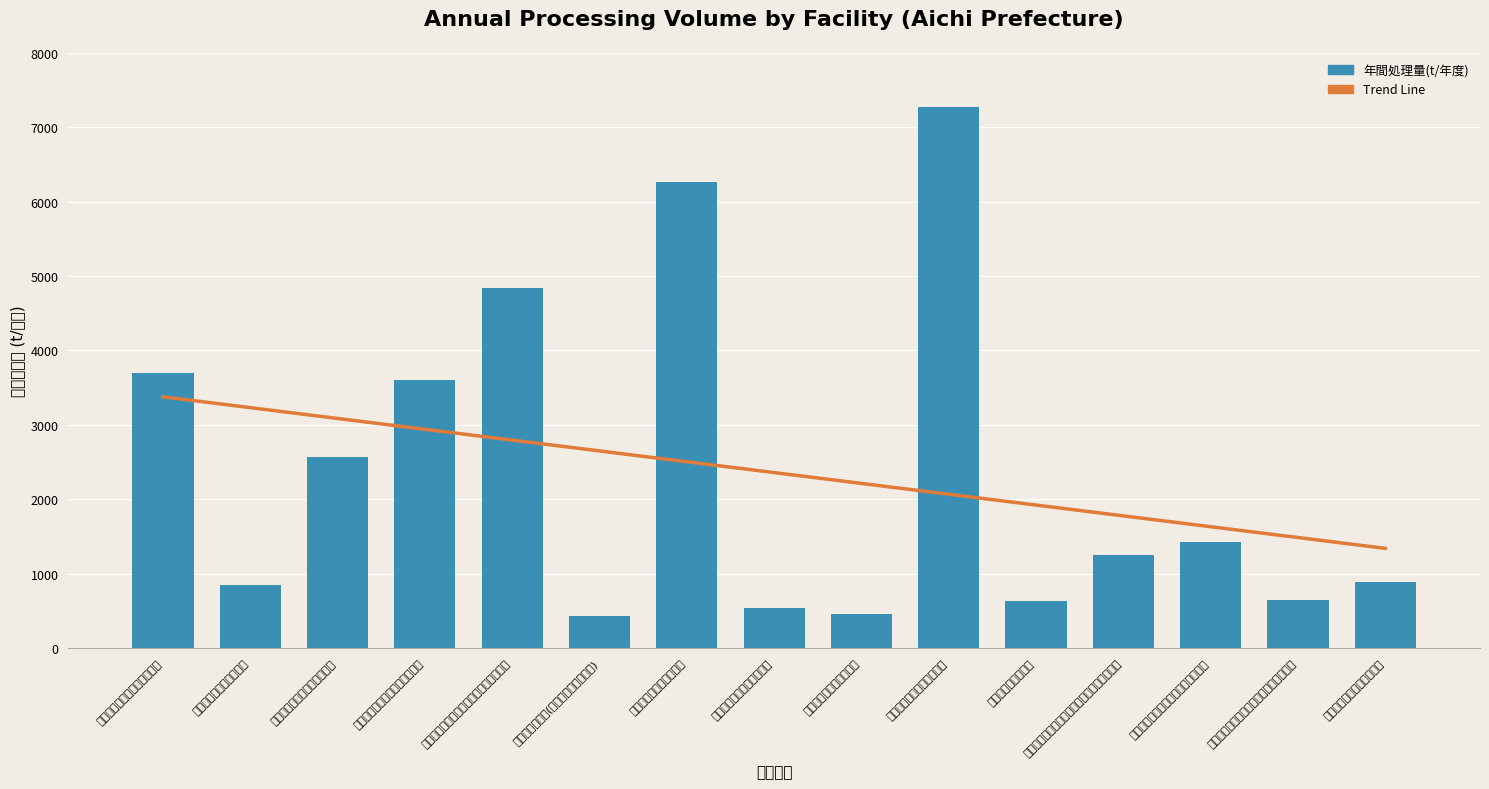

What is the label of the 6th bar from the right?

春日井市リサイクルプラザ